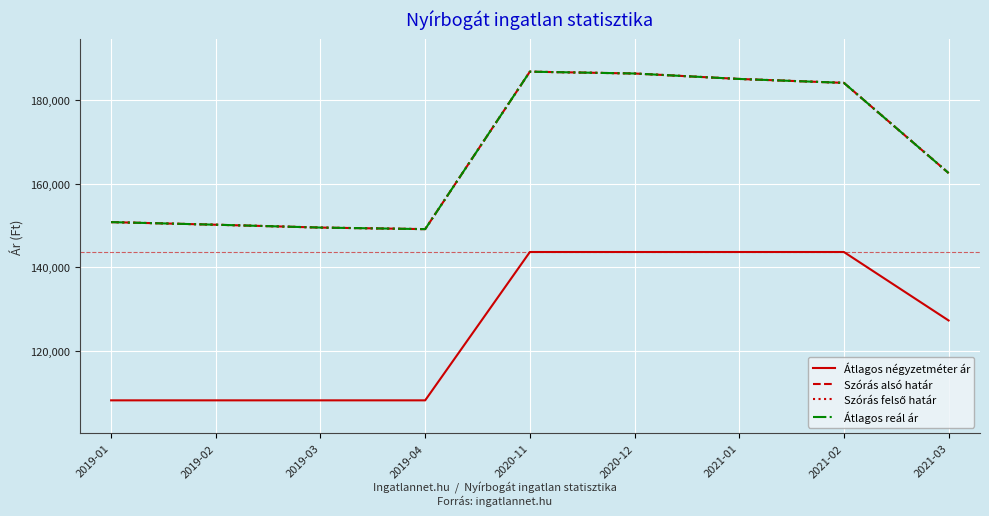

What is the value of the Szórás felső határ point at the 1st from the left?

150778